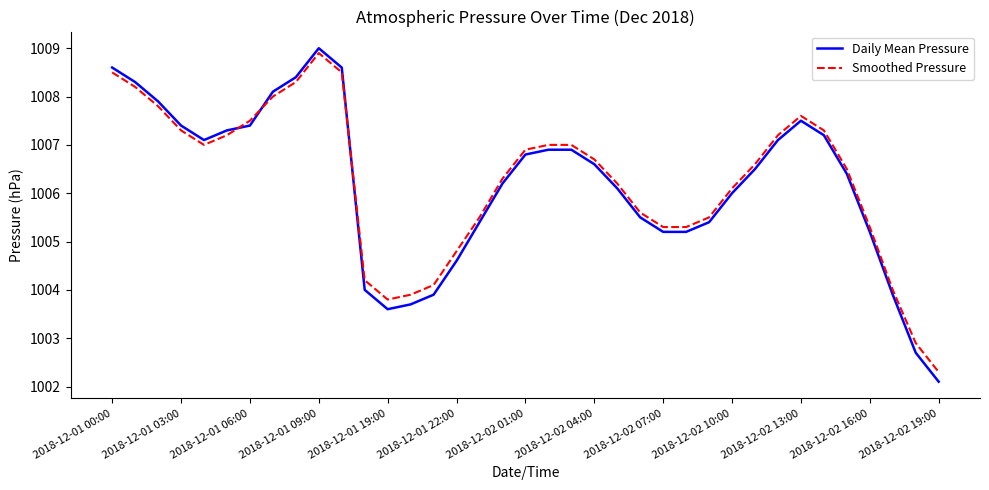

Which series has the widest spread of values?

Daily Mean Pressure